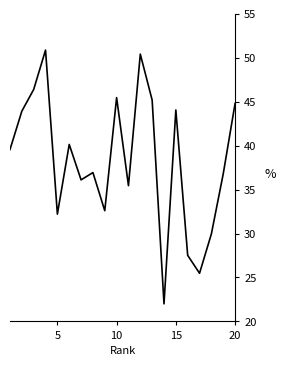

True or false: the data has more than 2 interior local peaks.

True